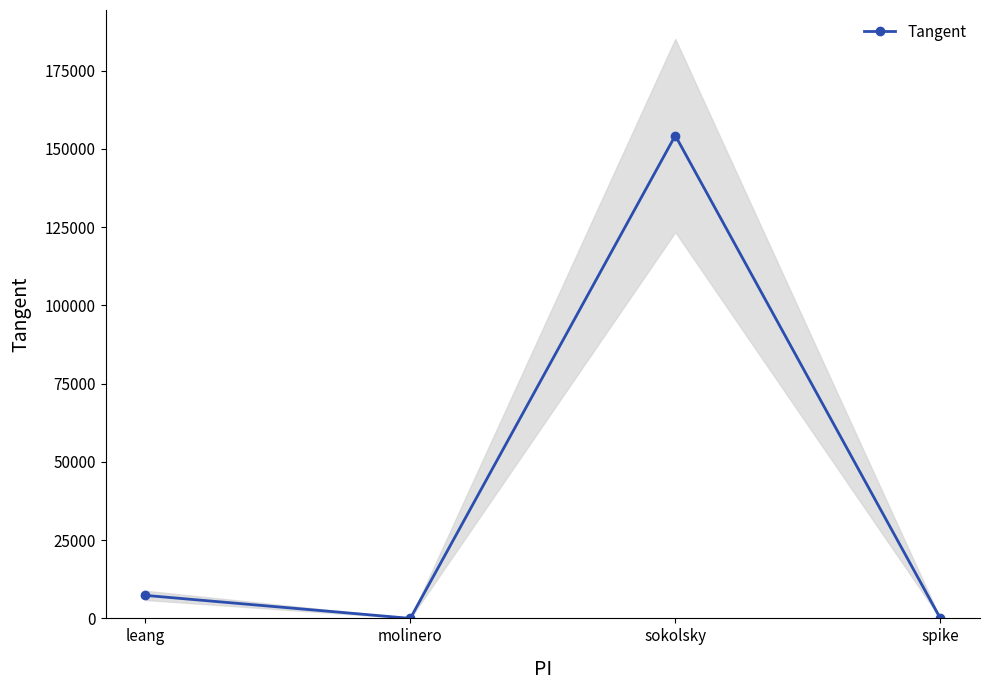

Which has a higher value, spike or leang?

leang